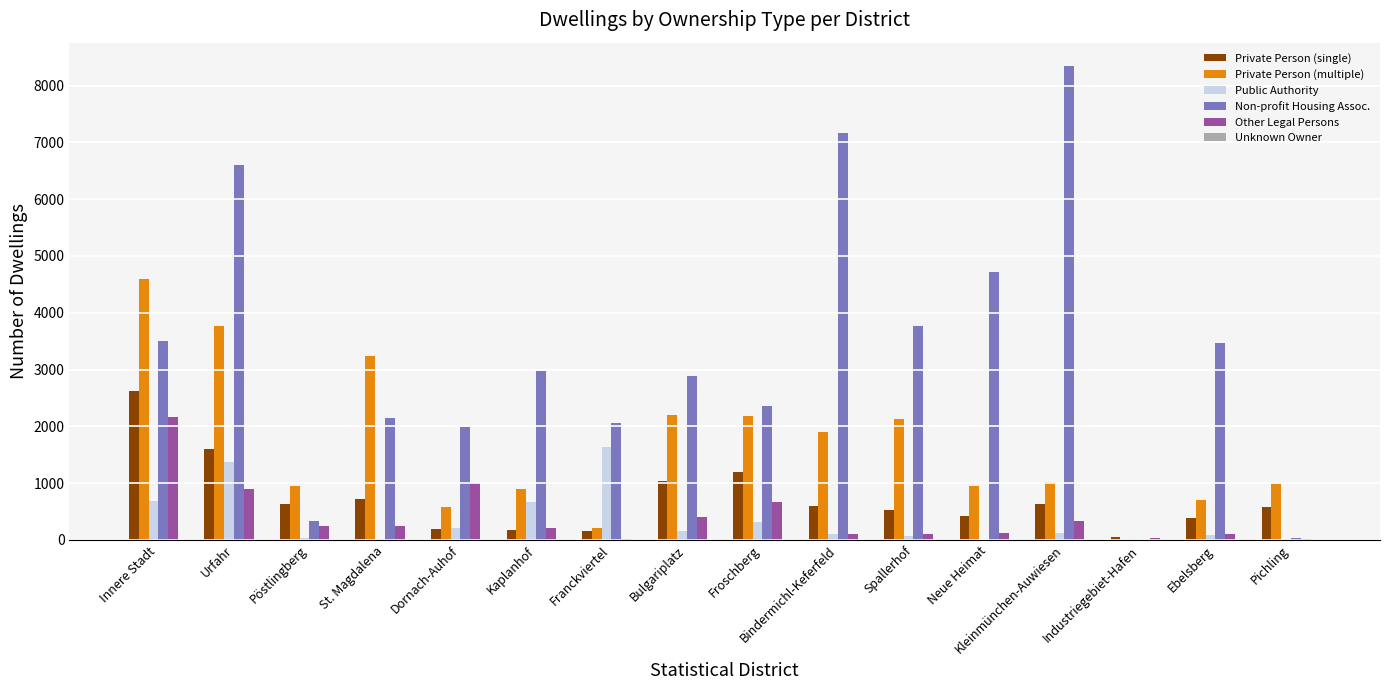

Which series has the largest total across all categories?

Non-profit Housing Assoc.